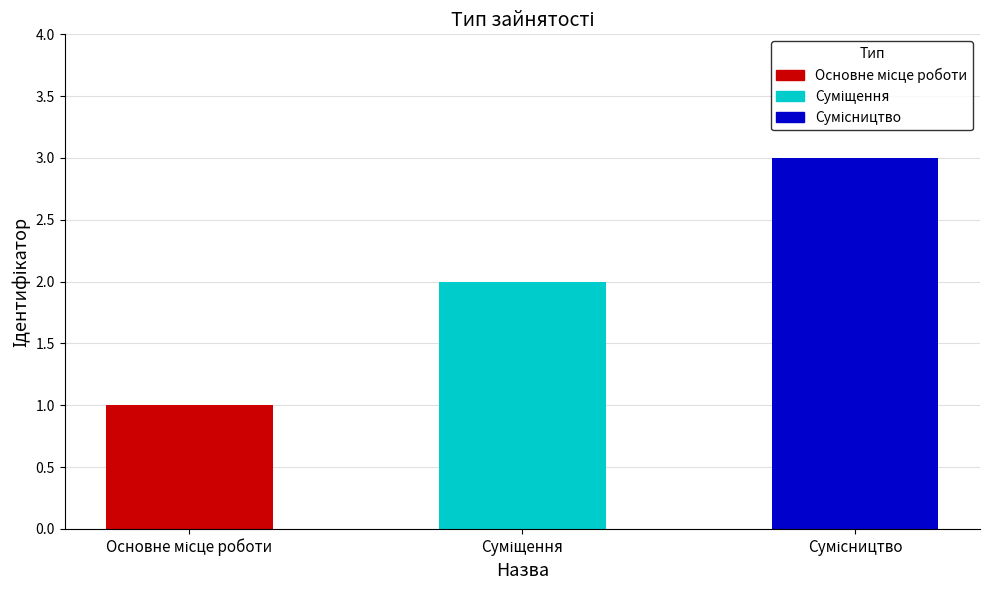

The value at Суміщення is 1. True or false?

False